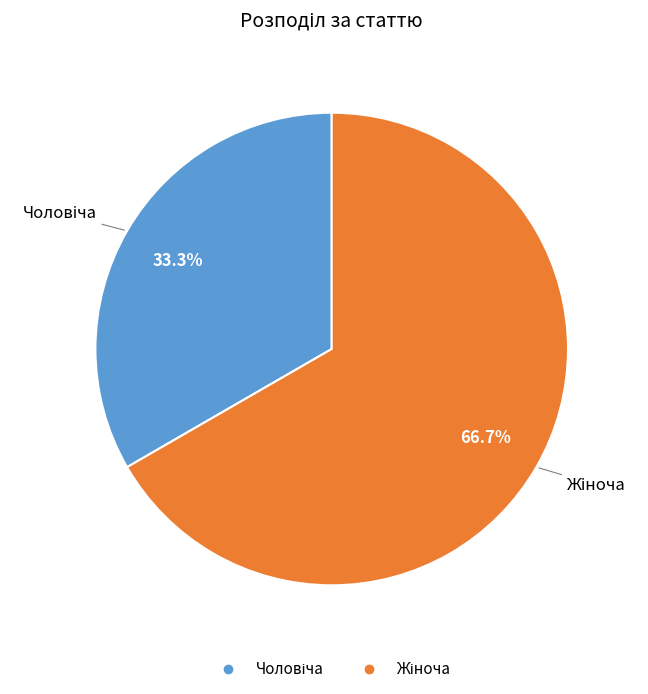

Does any single category account for the majority?

Yes